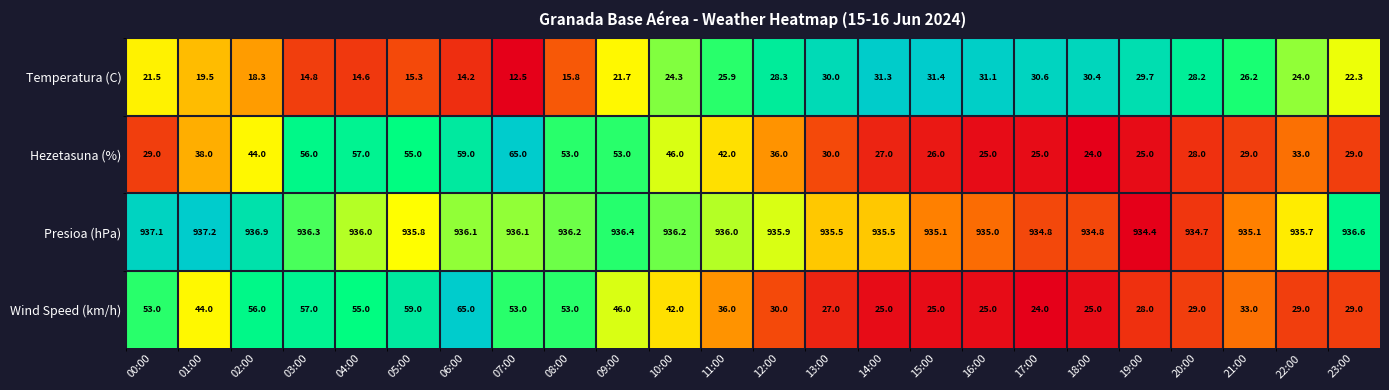

At which label is Presioa (hPa) closest to 935?

16:00